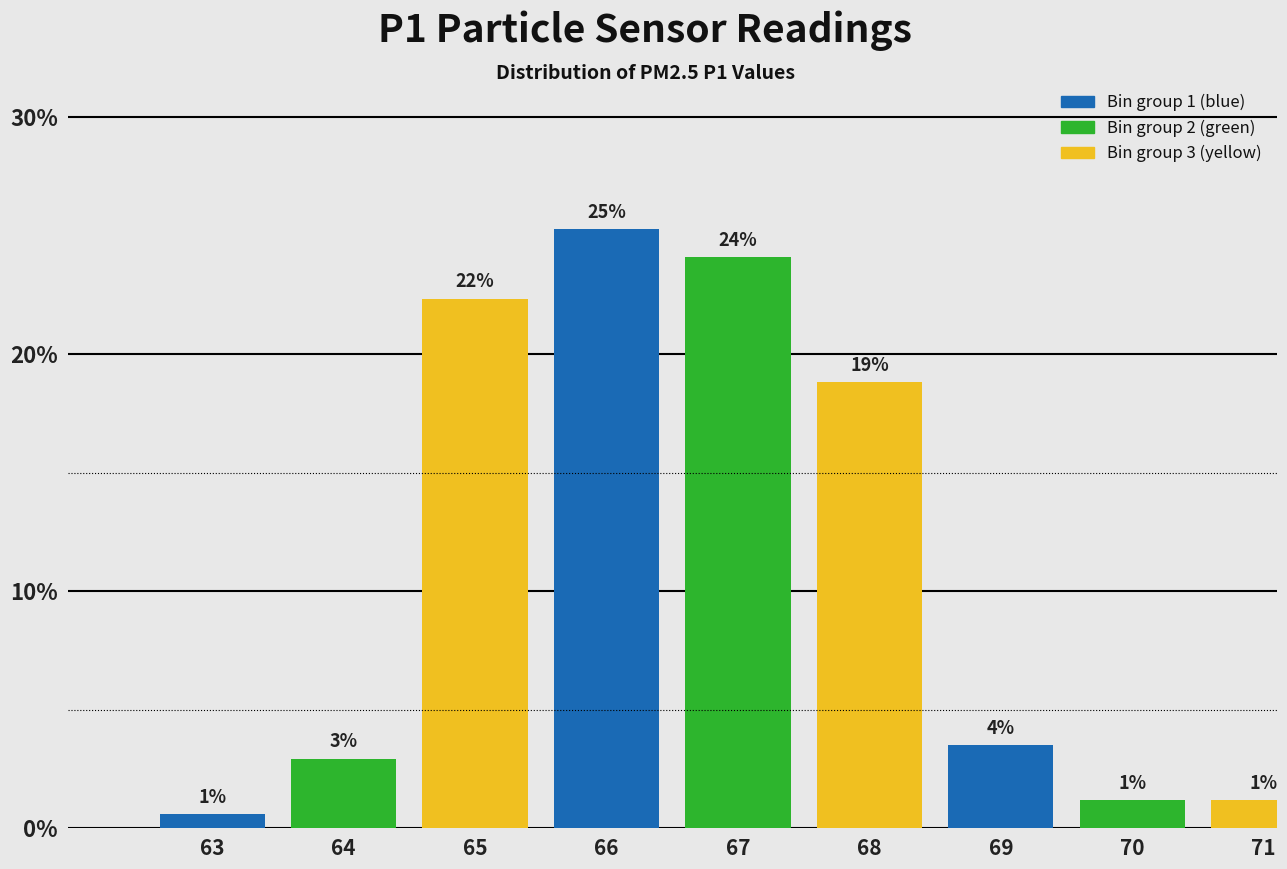

How many bars are there in total?

9